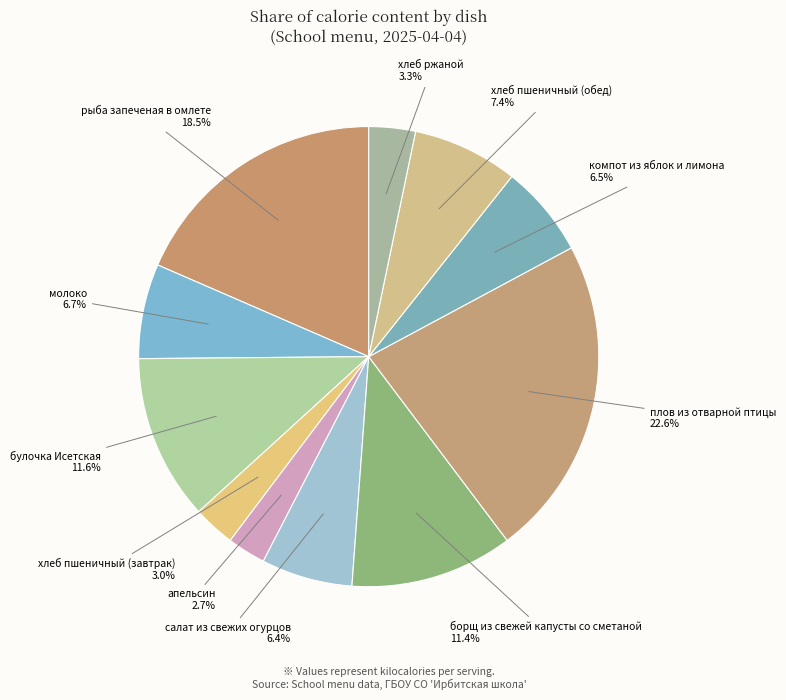

To the nearest percent, what is the difference between the largest and smallest slice percentages?

20%